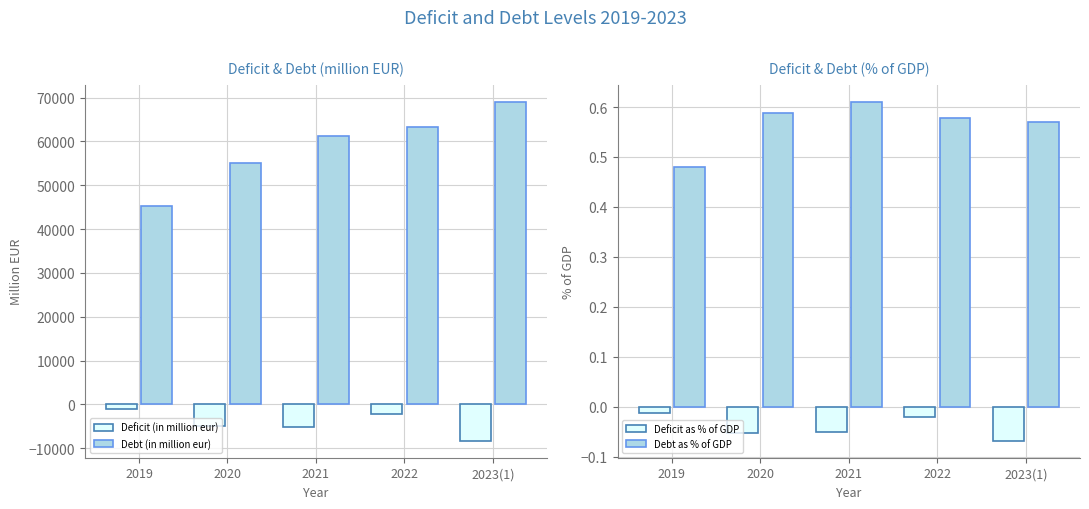

What is the difference between the highest and lowest values at 2022?

65593.5